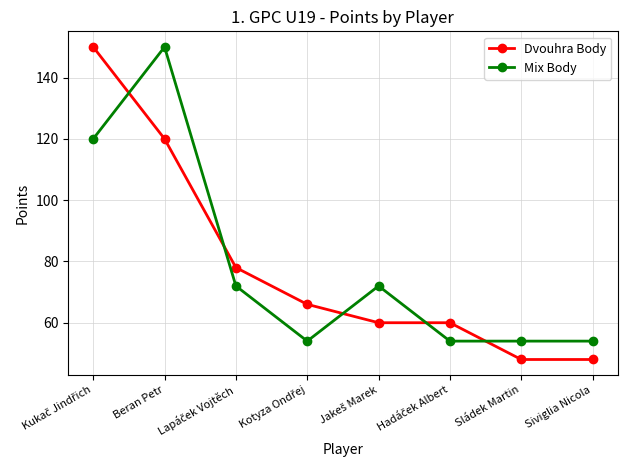

What is the minimum value for Mix Body?

54